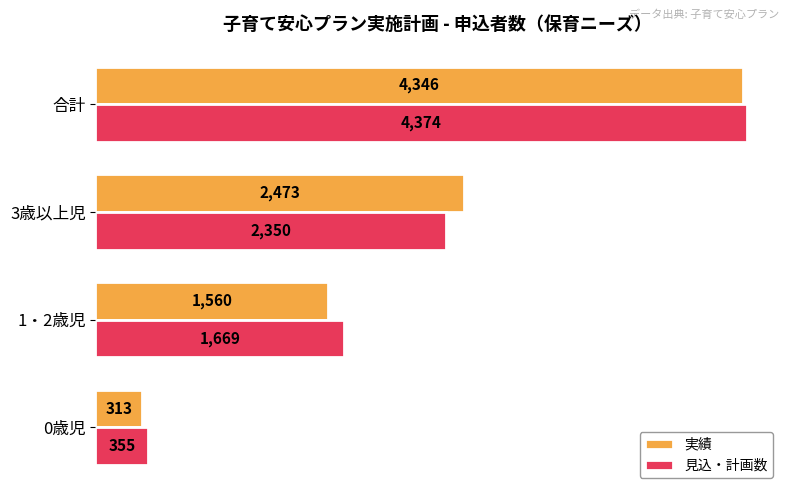

Is it true that 実績 equals 3821 at 3歳以上児?

False